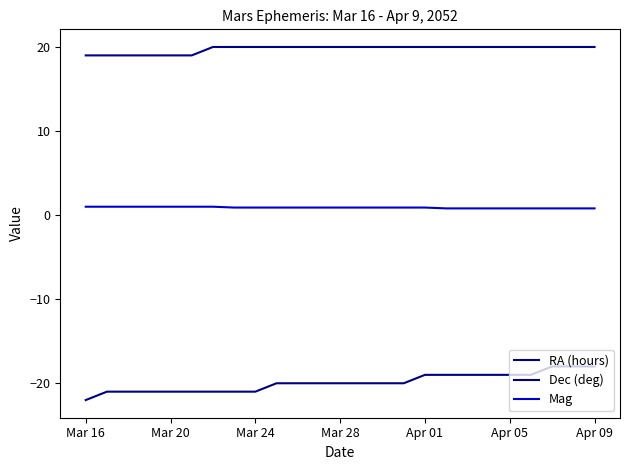

What are all the series names shown in the legend?

RA (hours), Dec (deg), Mag